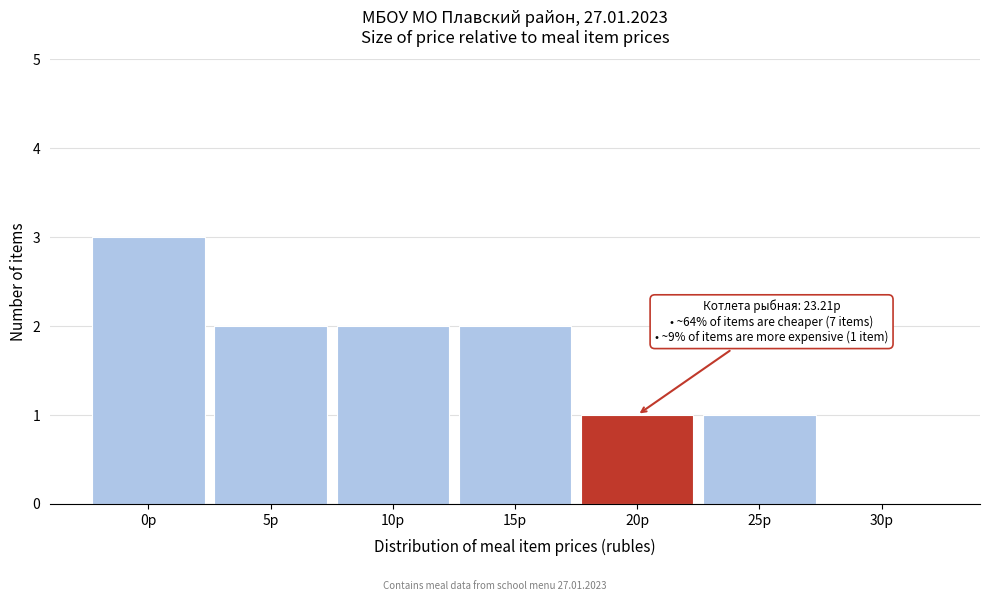

Reading left to right, transcribe all the data shown in this chart.

0р=3	5р=2	10р=2	15р=2	20р=1	25р=1	30р=0